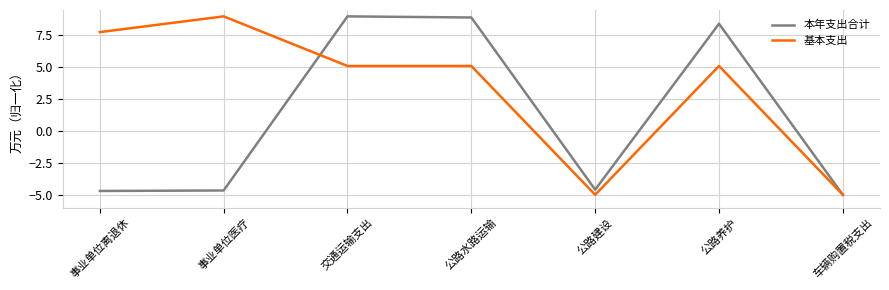

At which label does 基本支出 reach its peak?

事业单位医疗